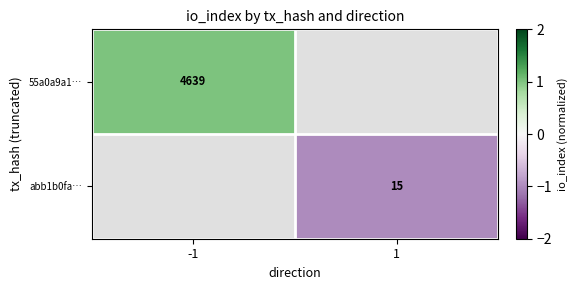

At how many categories does at least one series exceed 0?

1